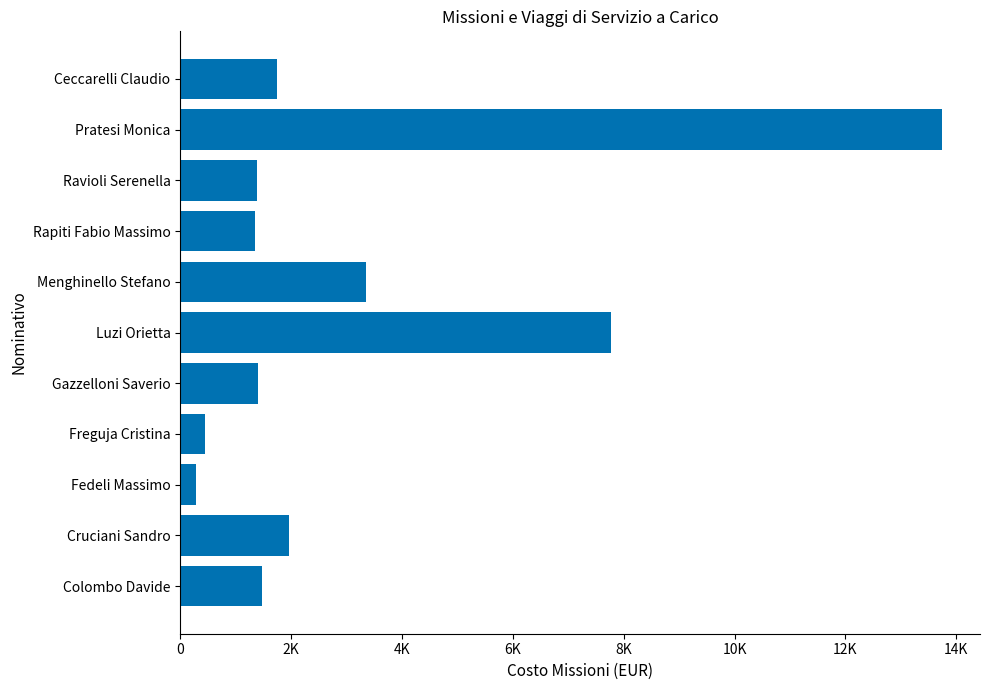

Which label corresponds to the largest value in the chart?

Pratesi Monica